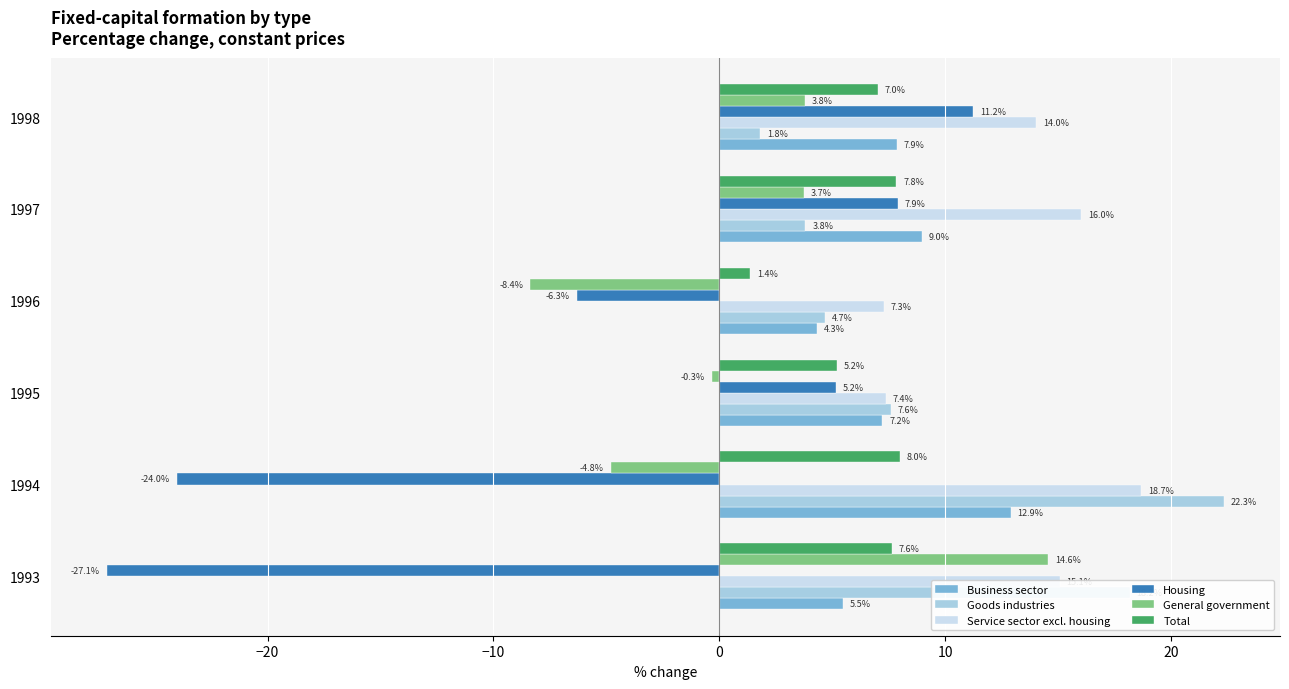

What is the minimum value for Housing?

-27.1